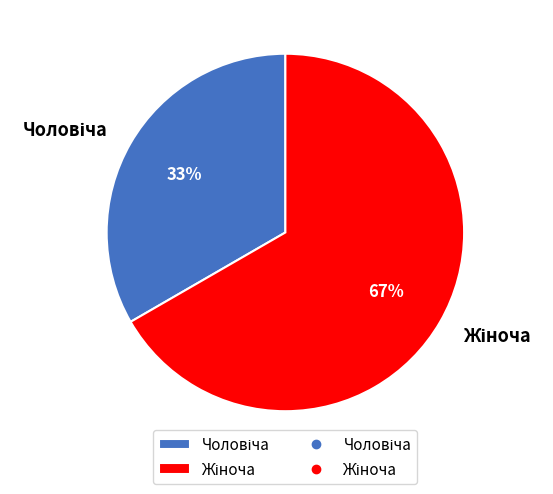

Does any single category account for the majority?

Yes